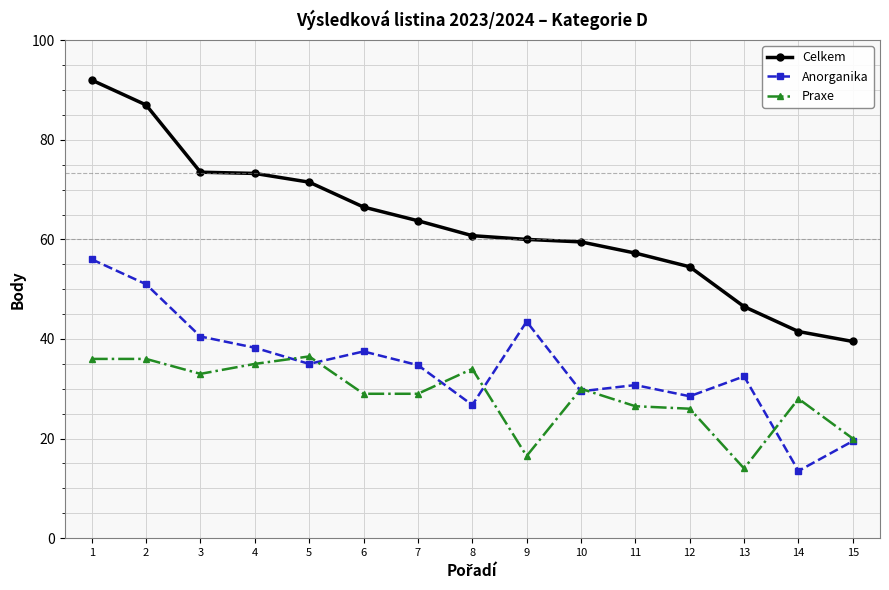

Where is the first local maximum for Anorganika?

6